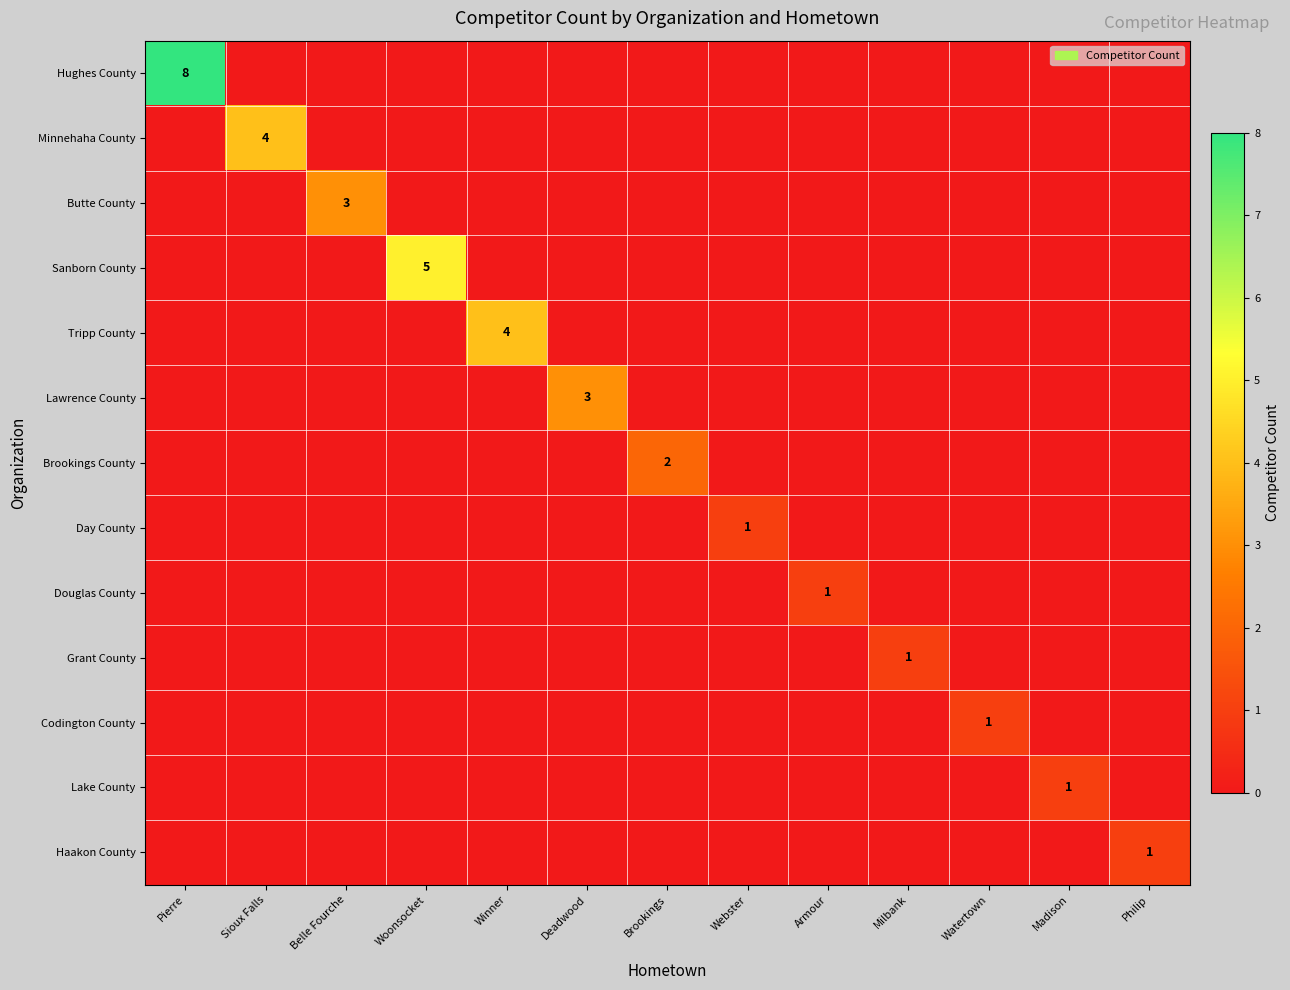

At which category is the sum across all series the highest?

Pierre